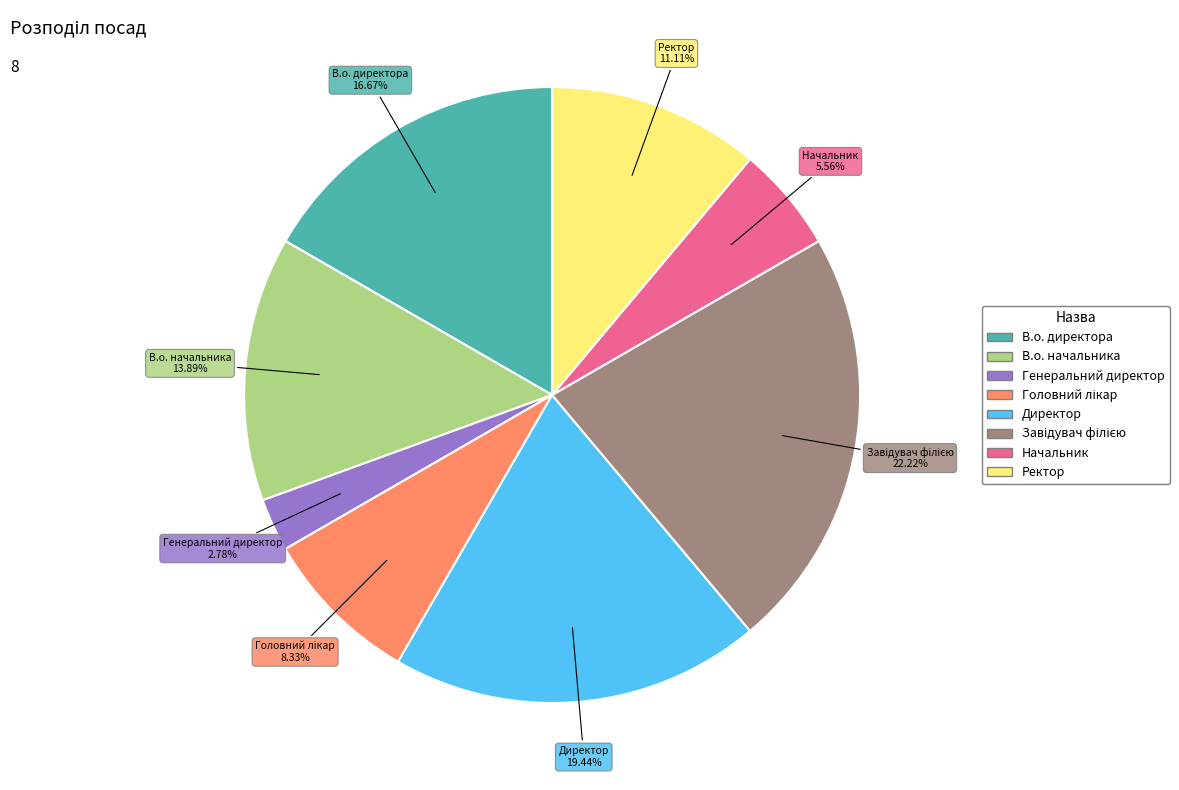

To the nearest percent, what is the difference between the largest and smallest slice percentages?

19%